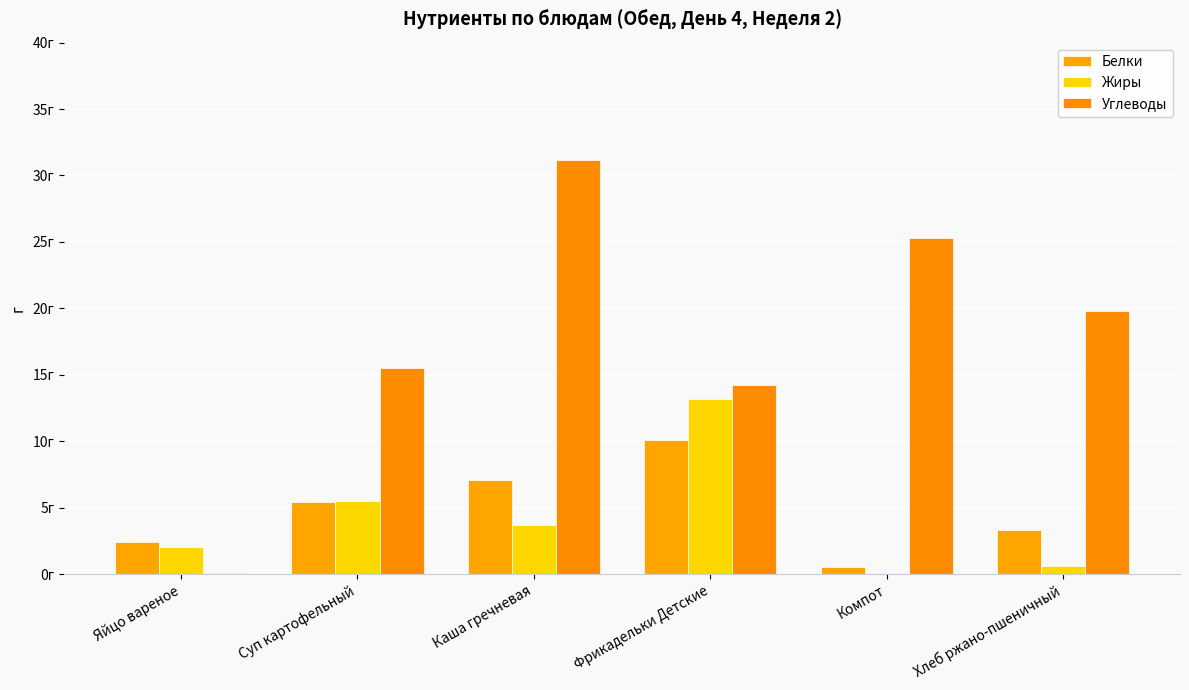

Is it true that Белки equals 3.3 at Хлеб ржано-пшеничный?

True